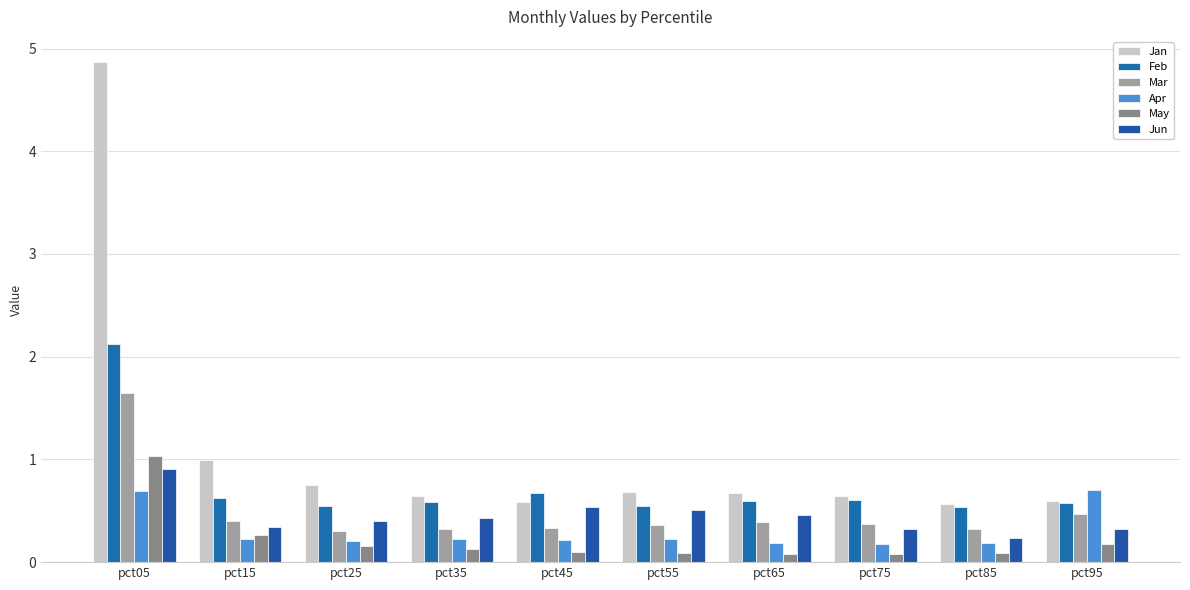

What is the value of the Mar bar at the 9th from the left?

0.3